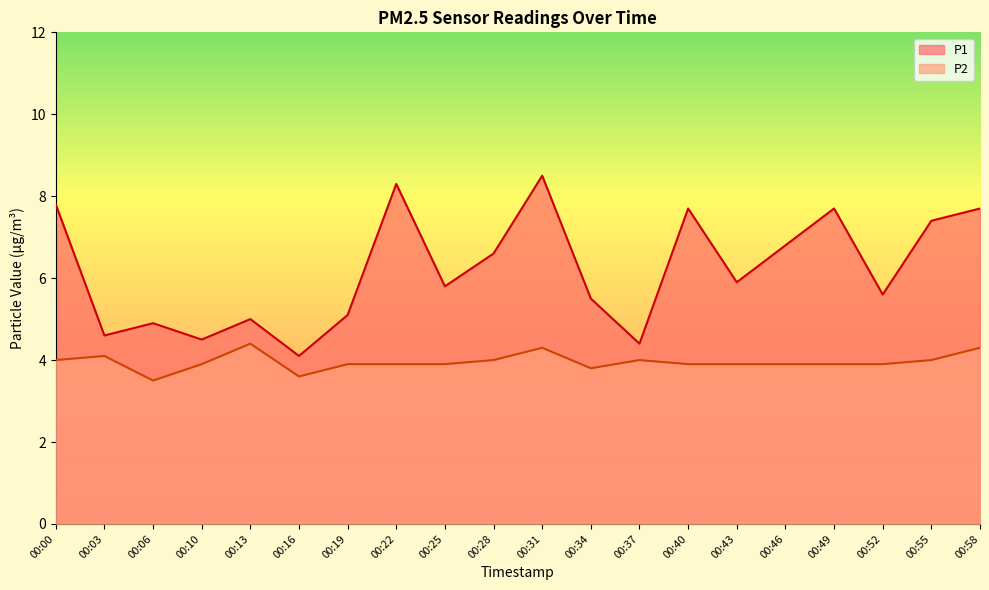

Which series has the widest spread of values?

P1